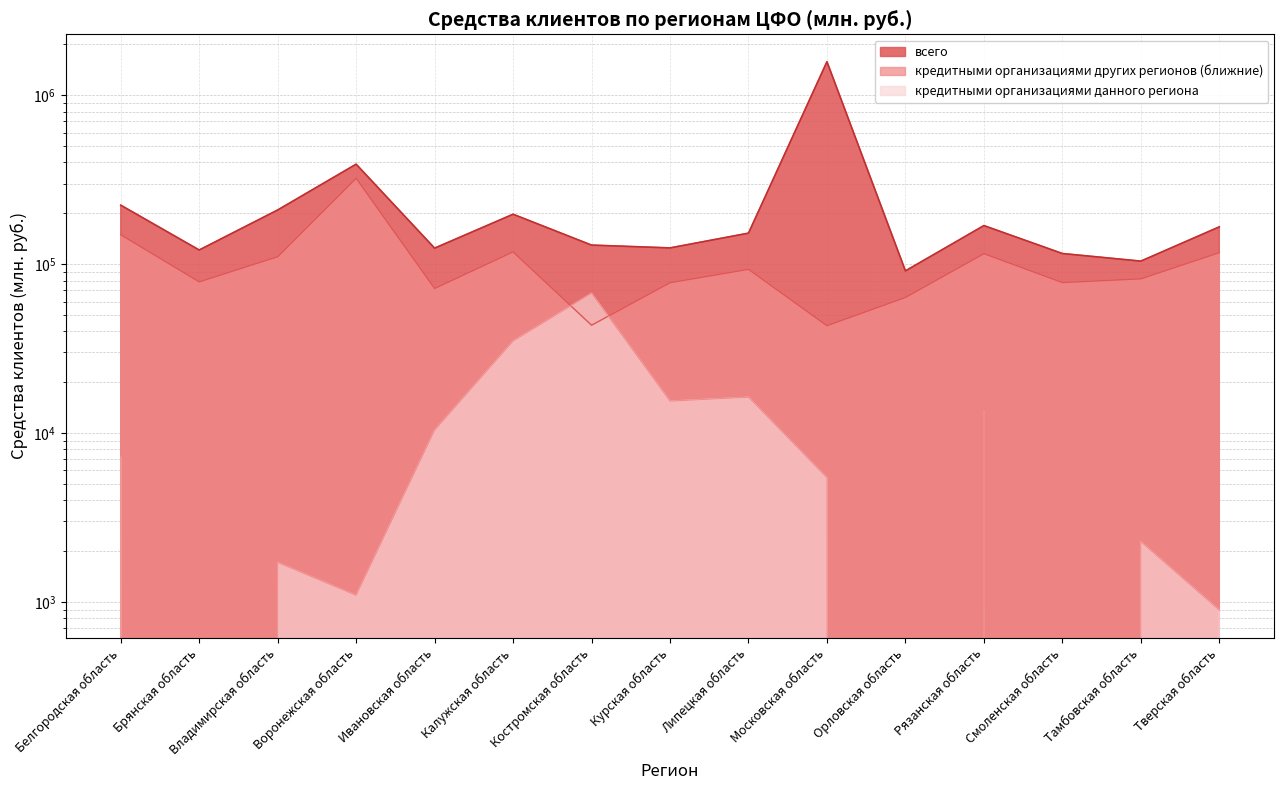

Does the chart display data point markers on the line(s)?

No